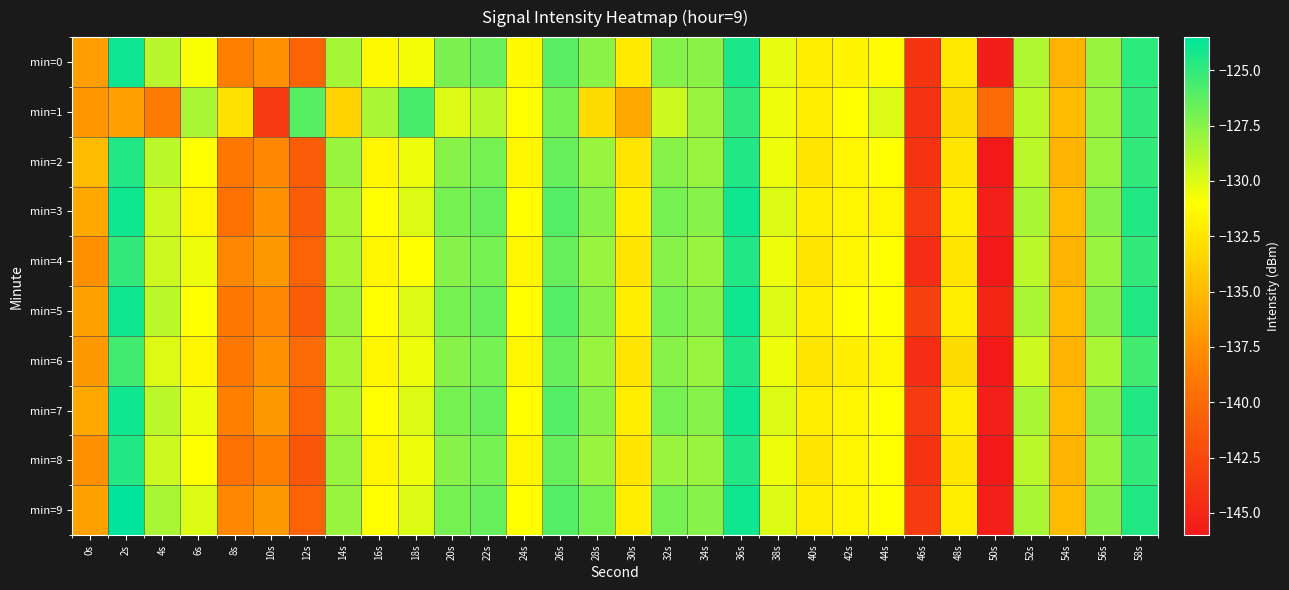

What is the spread (max minus min) of values at 36s?

1.0